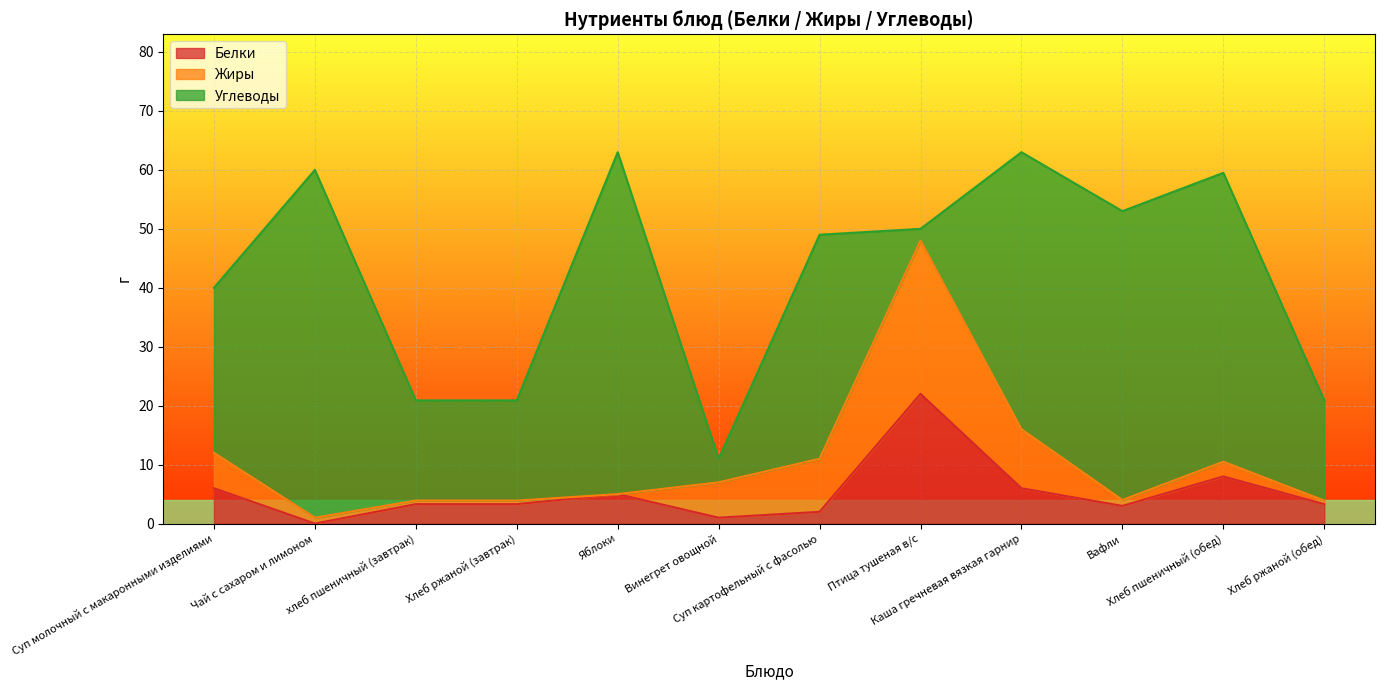

True or false: Белки and Углеводы intersect in this chart.

True